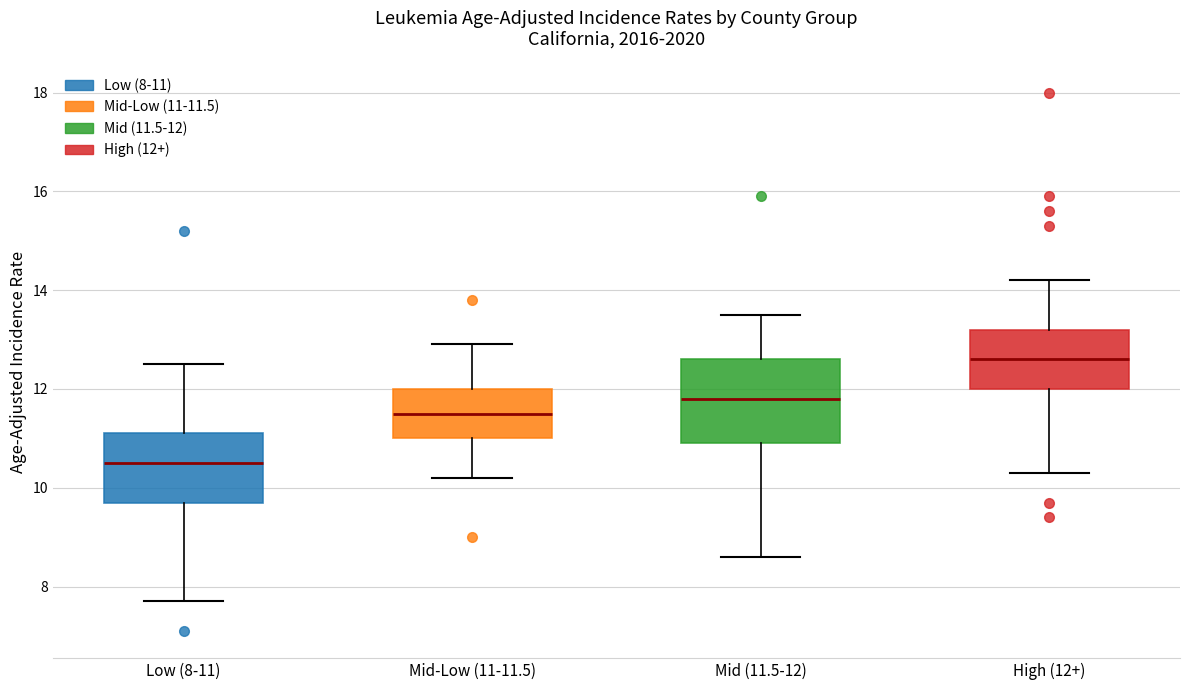

Comparing the boxes themselves (not the whiskers), which one is the tallest?

Mid (11.5-12)